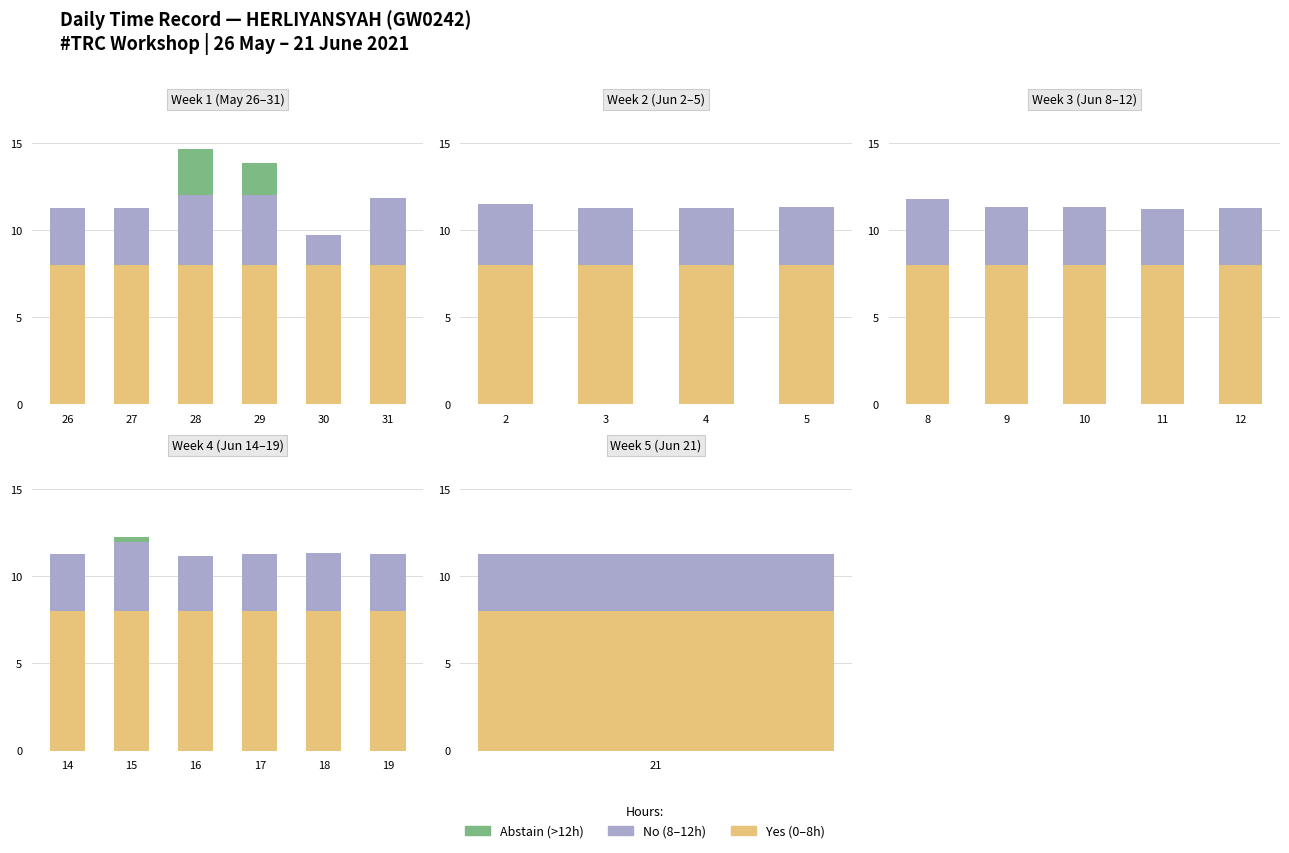

Is the value of Break Total at 17 greater than the value of Low (Work Hours) at 5?

No